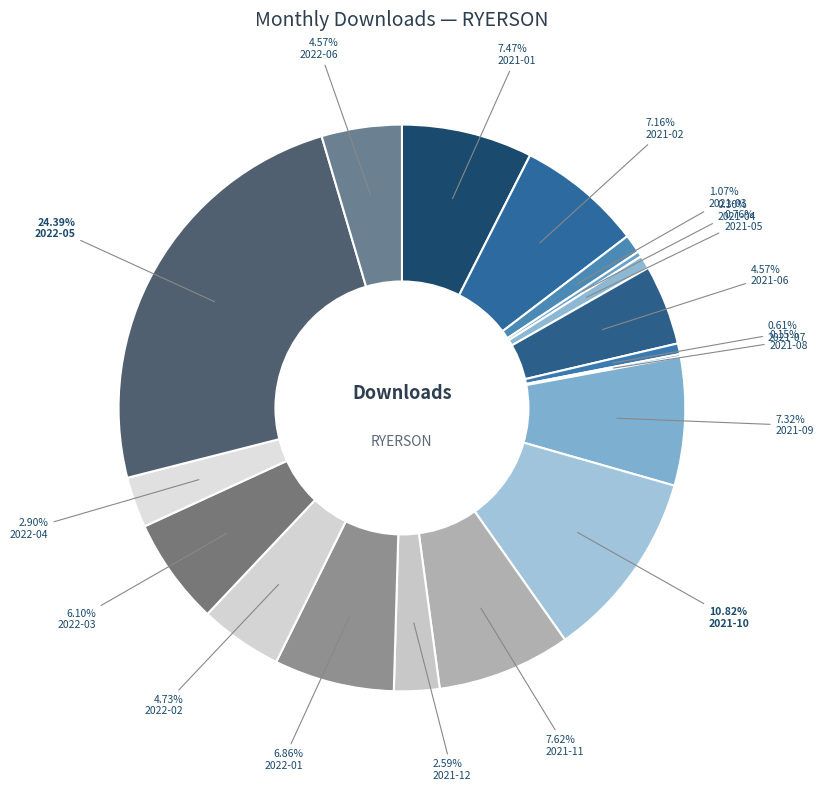

To the nearest percent, what is the combined percentage of 2021-02 and 2021-03?

8%